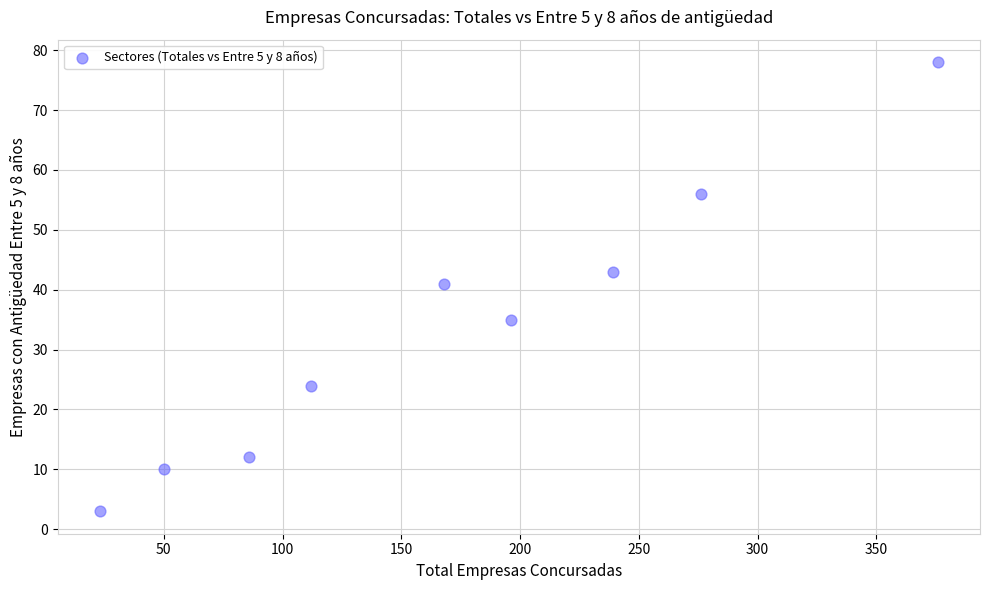

What is the range of X values (max minus min)?

353